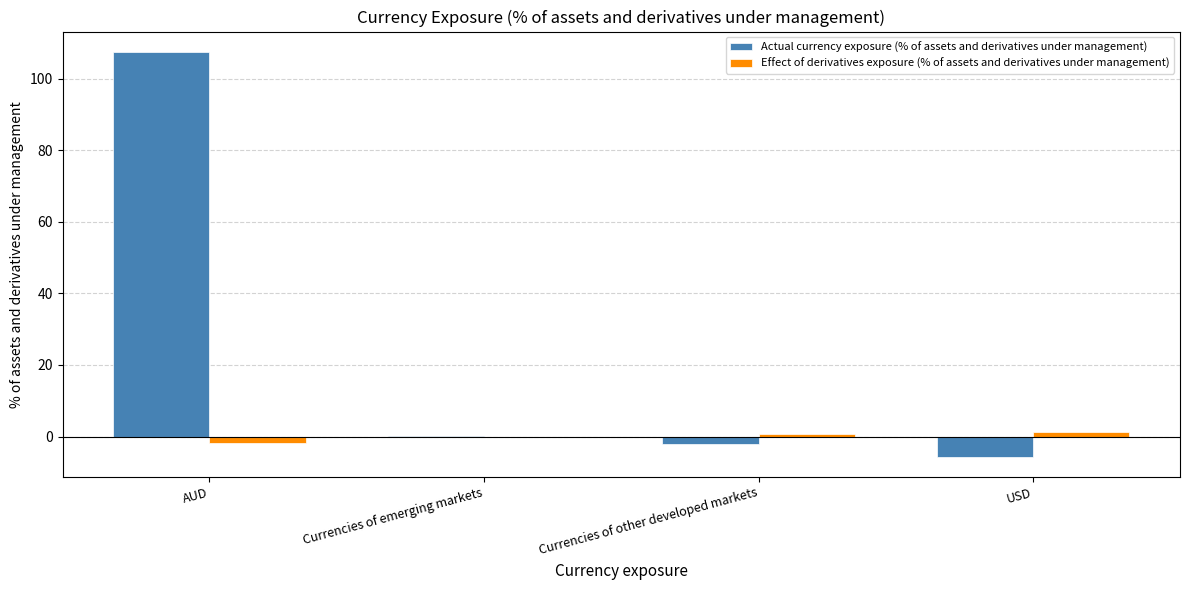

At which category does the chart reach its peak across all series?

AUD